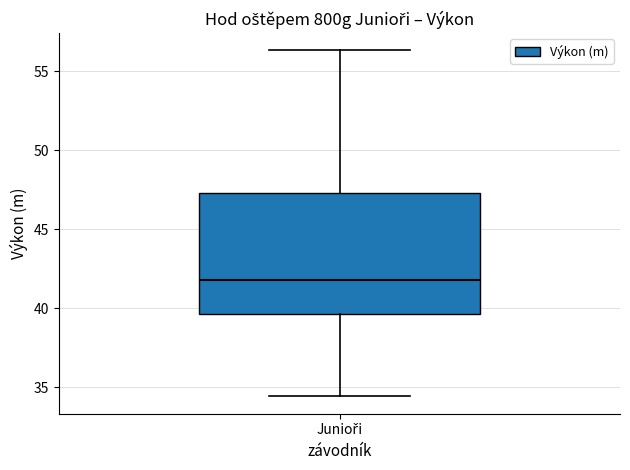

Transcribe this box plot: give where the median line is, the range the box spans, and where the two whiskers end, as read against the y-axis. The values are not printed on the chart, so give them approximately, as read against the axis.

median 42.0, box 39.5 to 47.5, whiskers 34.5 to 56.5